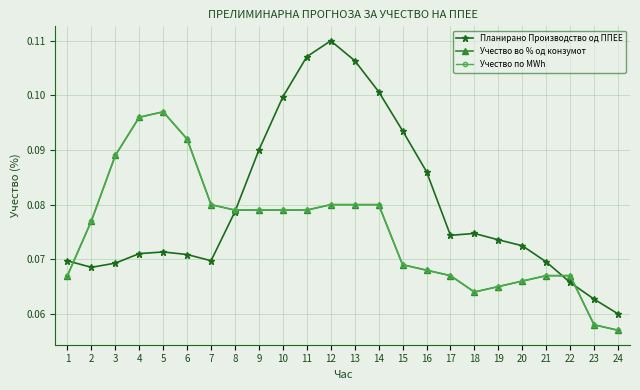

Between 2 and 15, which is larger?

15